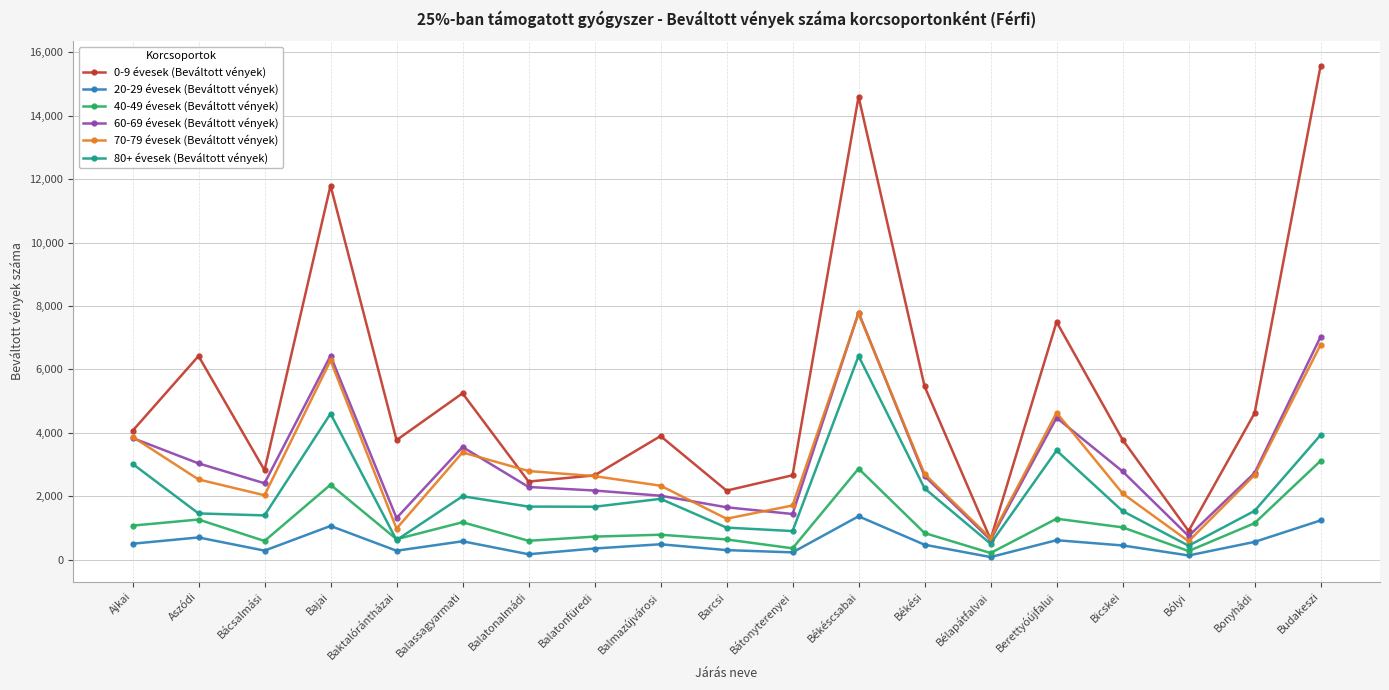

What are all the series names shown in the legend?

0-9 évesek (Beváltott vények), 20-29 évesek (Beváltott vények), 40-49 évesek (Beváltott vények), 60-69 évesek (Beváltott vények), 70-79 évesek (Beváltott vények), 80+ évesek (Beváltott vények)